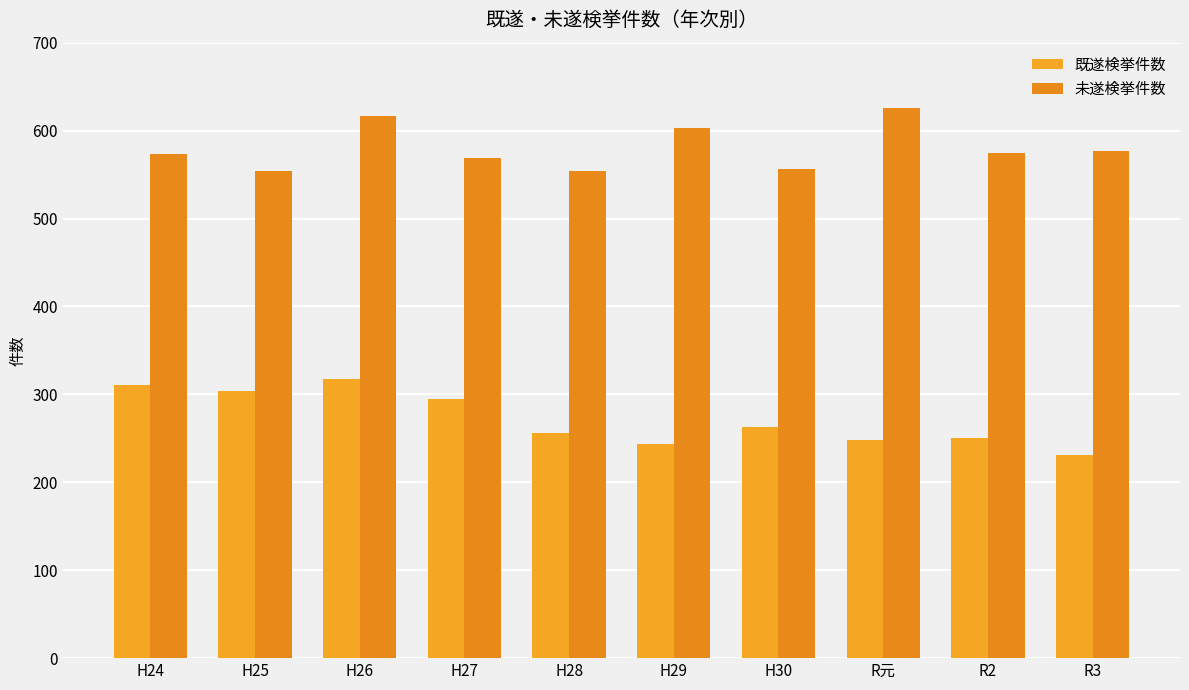

What is the difference between the maximum and second lowest values in the 既遂検挙件数 series?

74